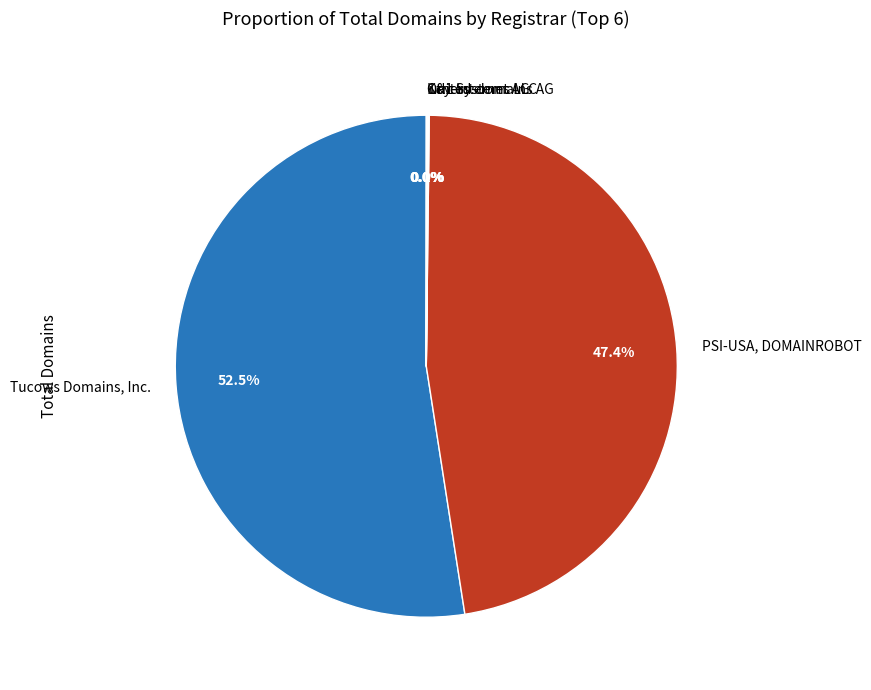

Which has a higher value, Tucows Domains, Inc. or PSI-USA, DOMAINROBOT?

Tucows Domains, Inc.